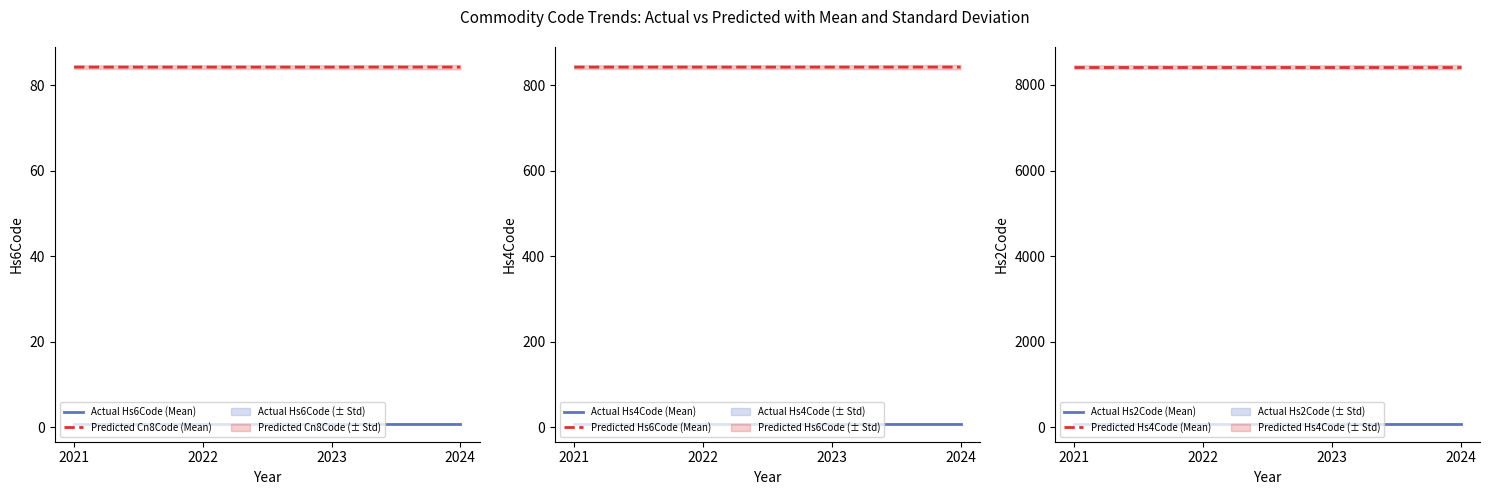

What is the sum of all Predicted Hs4Code (Mean) values?

33672